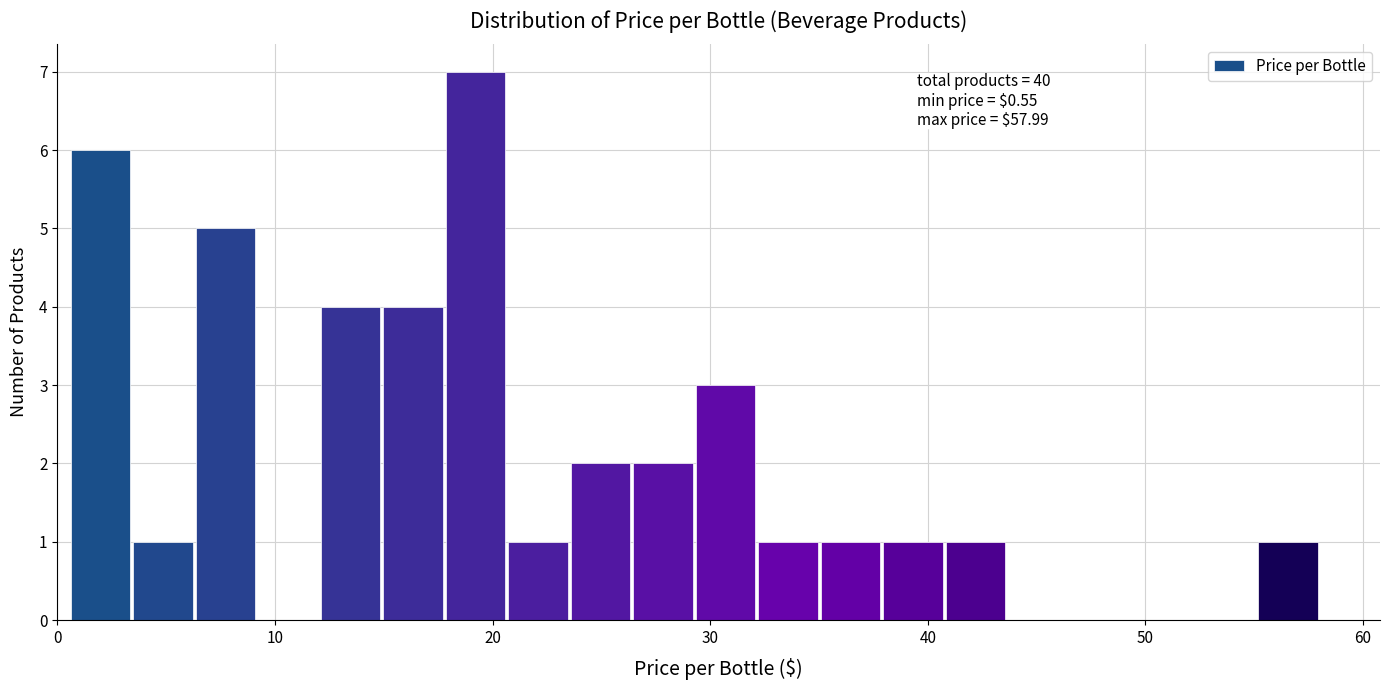

Around what value on the x-axis is the tallest bar? Give the approximate position of its centre, as read against the axis.

19